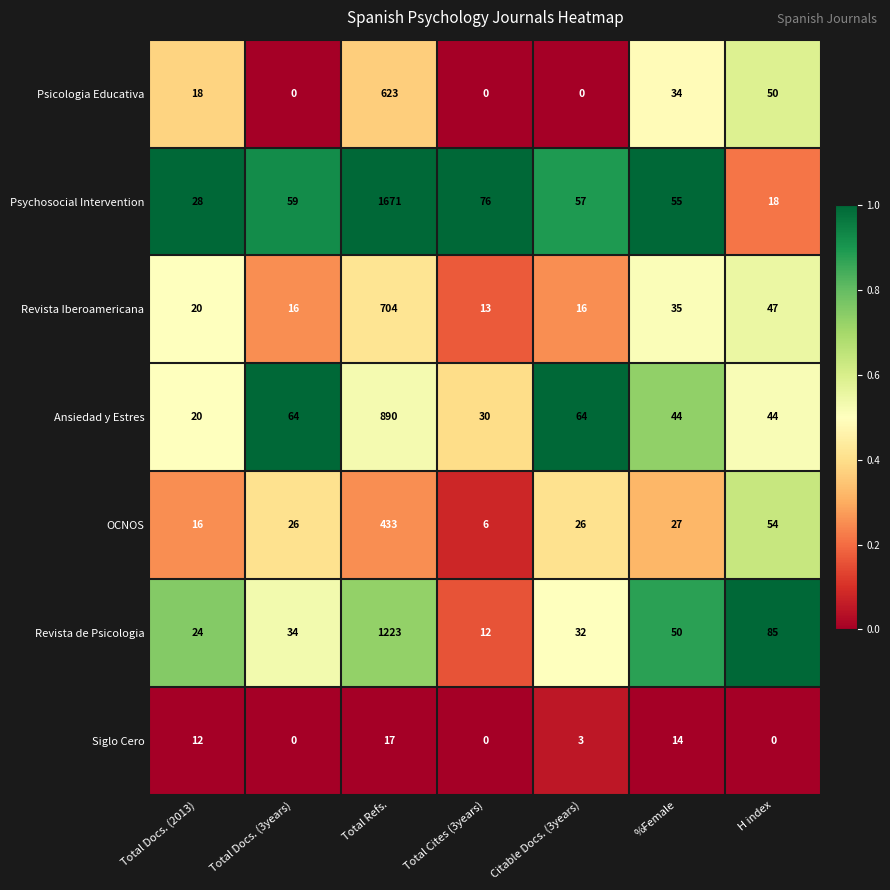

List the series in order of their peak value, highest first.

Psychosocial Intervention, Revista de Psicologia, Ansiedad y Estres, Revista Iberoamericana, Psicologia Educativa, OCNOS, Siglo Cero